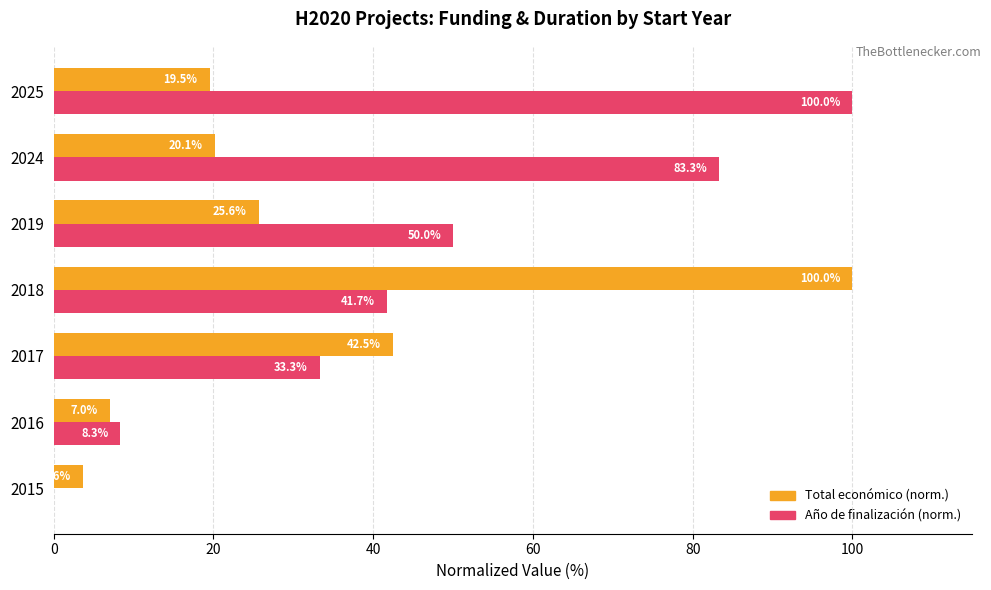

What is the maximum value shown in the chart?

100.0